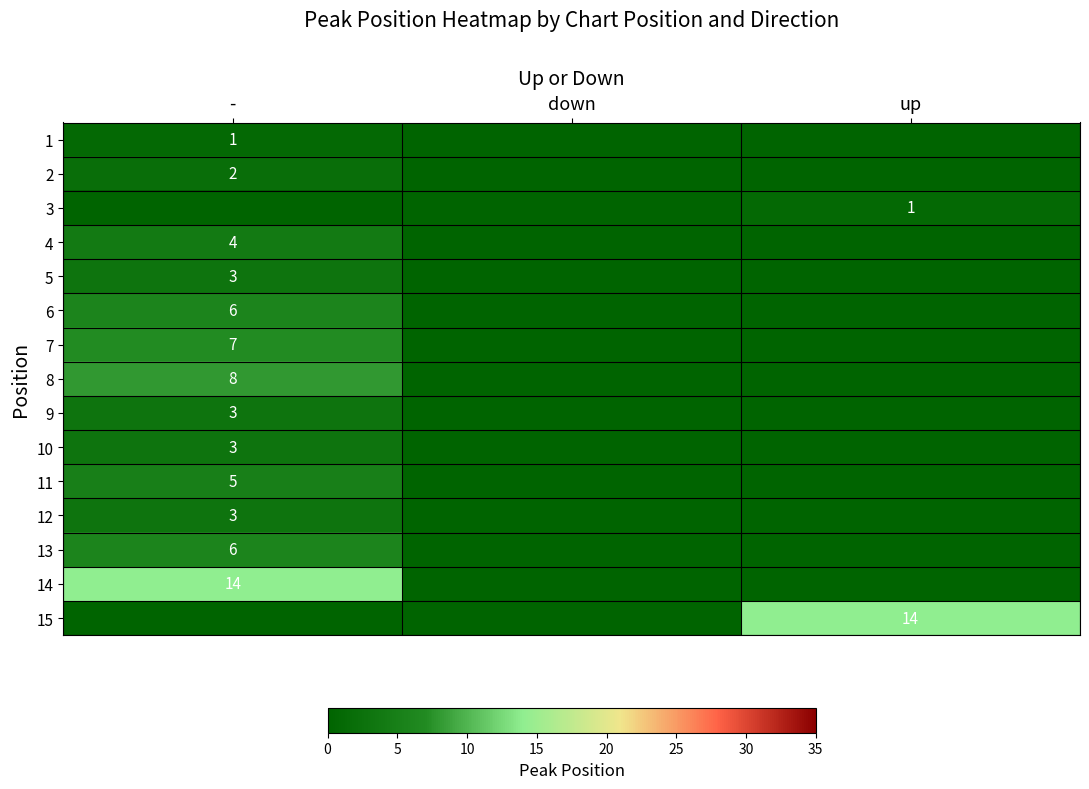

The 6 series shows 2 at -. True or false?

False